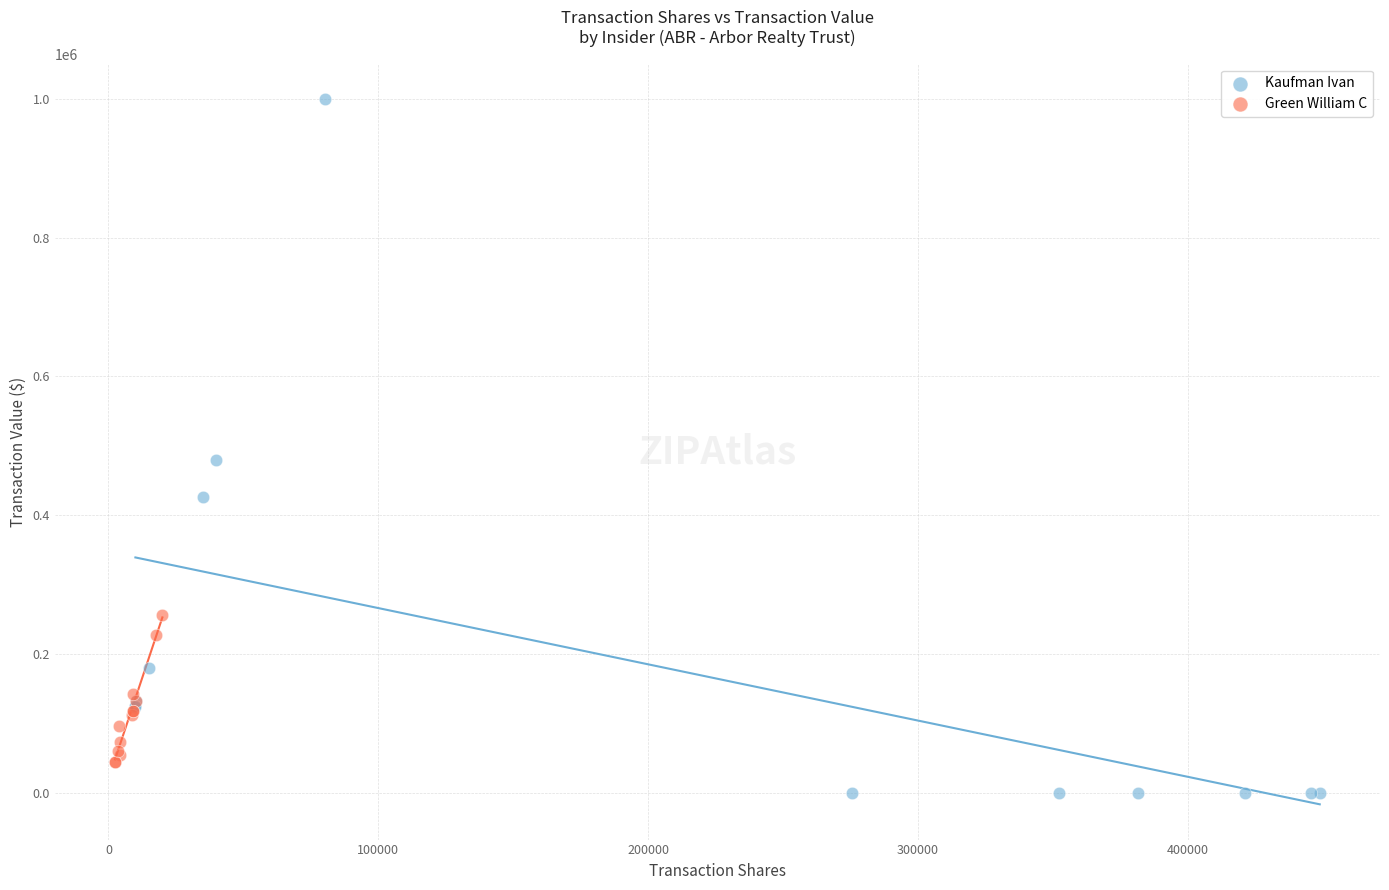

Which series reaches the maximum Y coordinate?

Kaufman Ivan